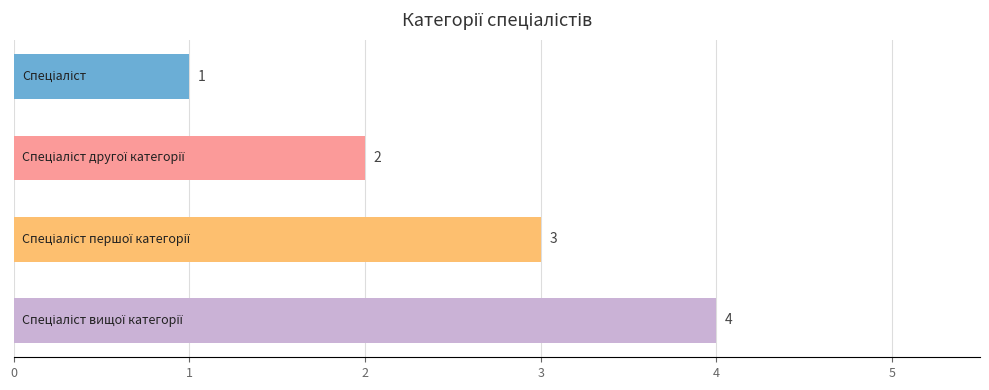

How many values are between 2 and 4?

3